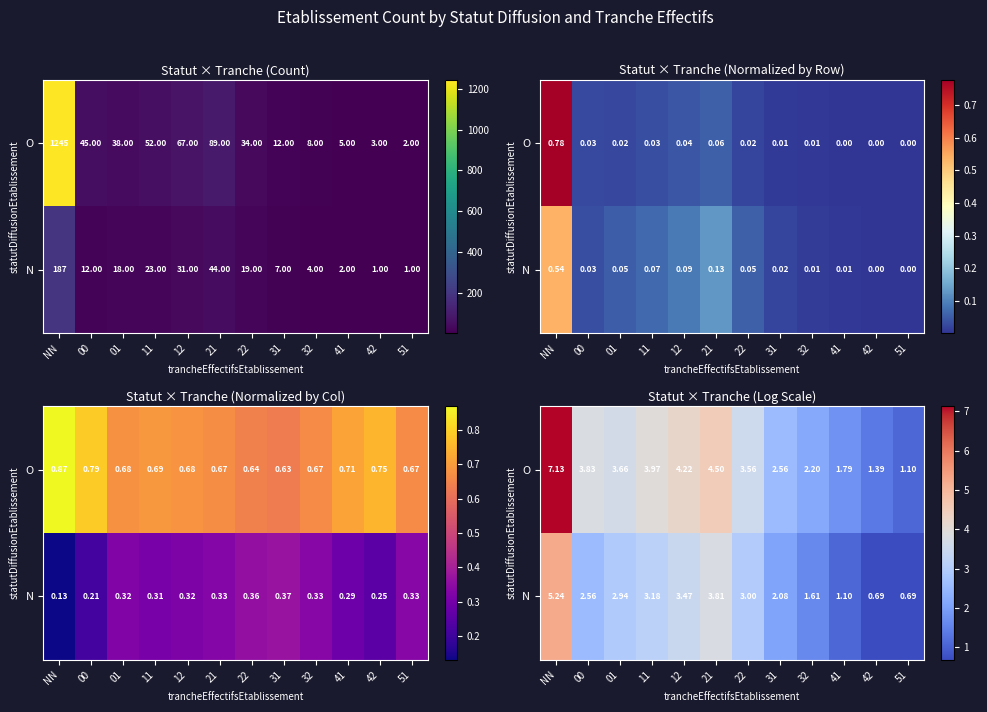

Where is O nearest to the value 4?

11